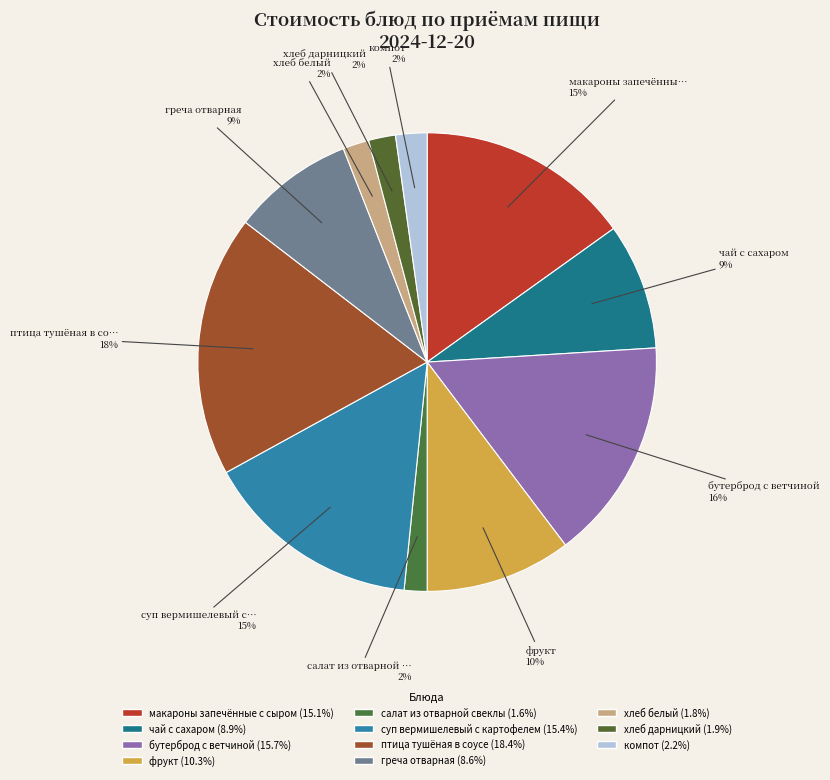

Does any single category account for the majority?

No